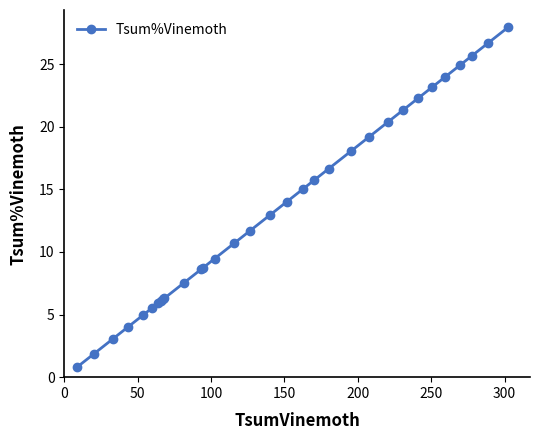

What is the value of the 29th point from the left?

24.9